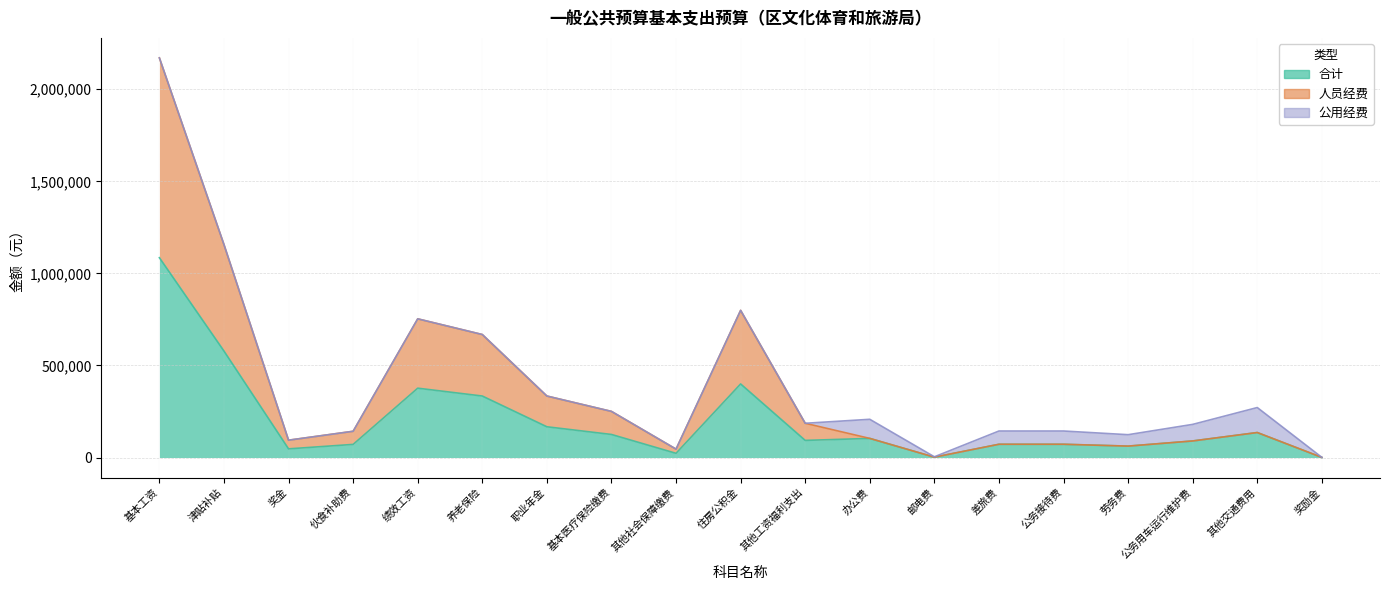

True or false: 合计 has more than 1 interior local peaks.

True